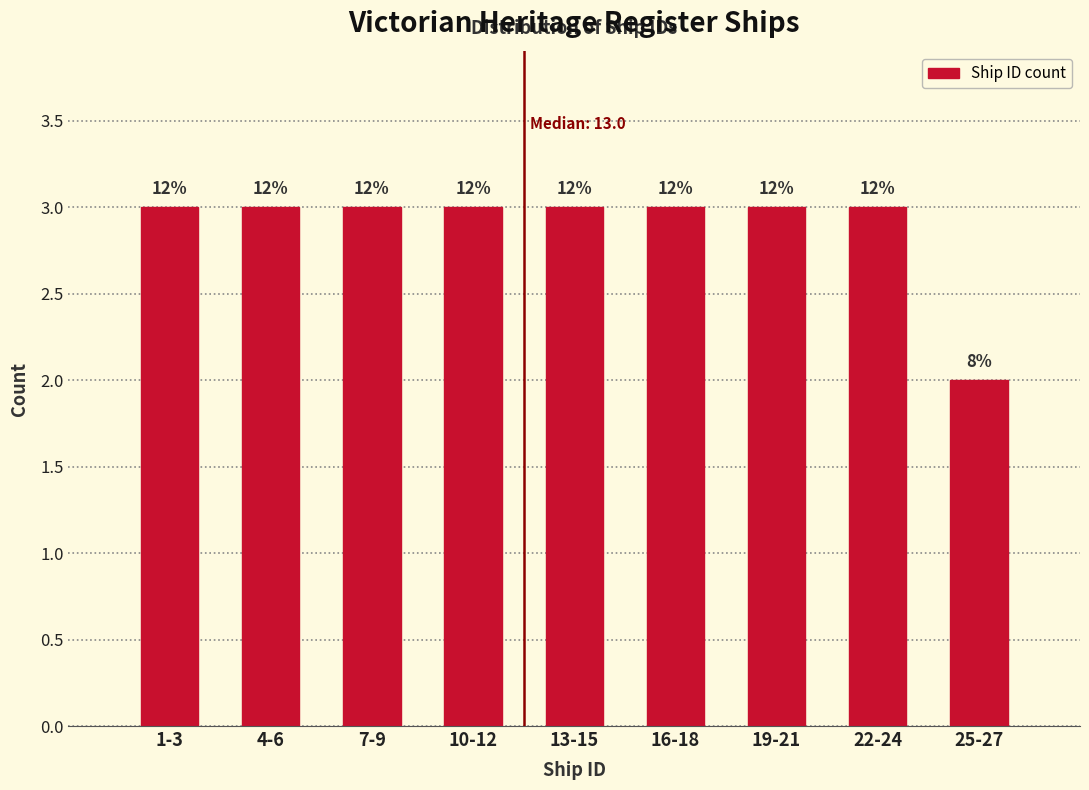

Are the bars horizontal?

No